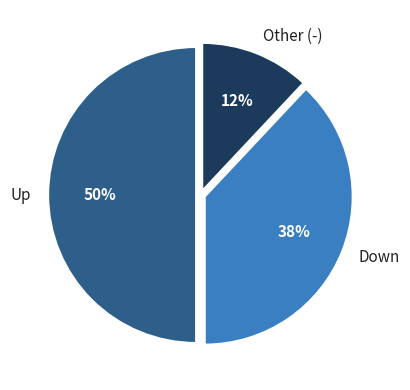

Is the sum of Up and Other (-) greater than half?

Yes